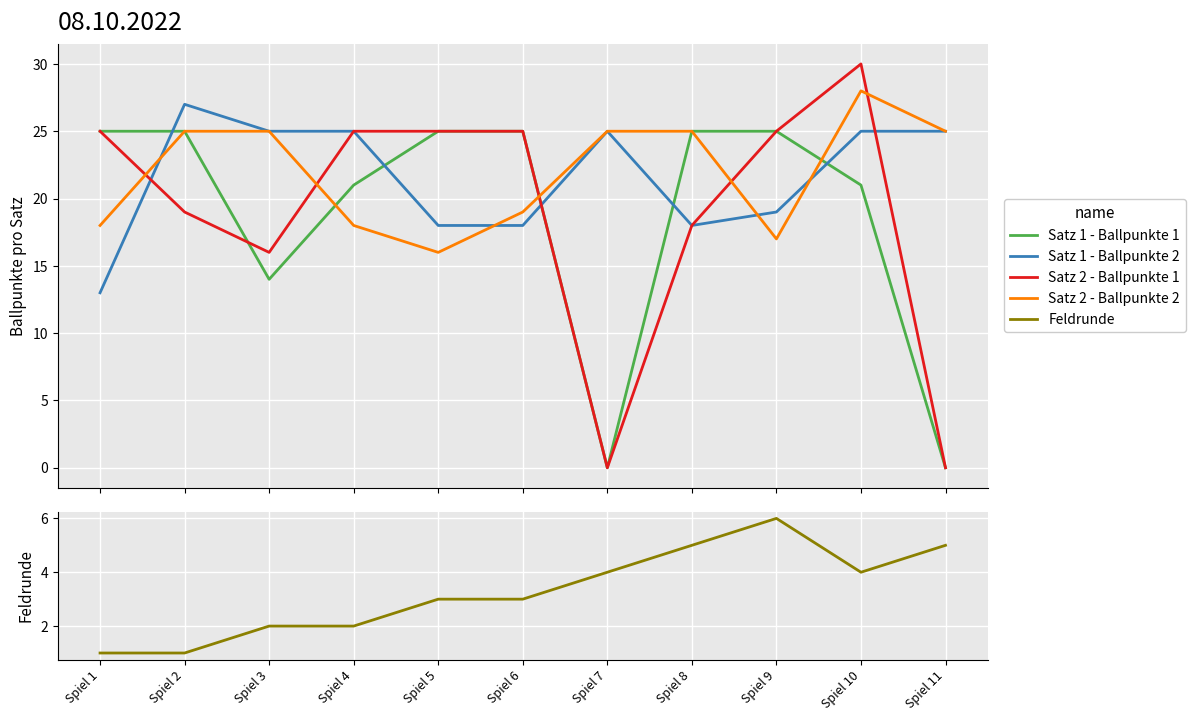

Which category has the highest value across all series?

Spiel 10